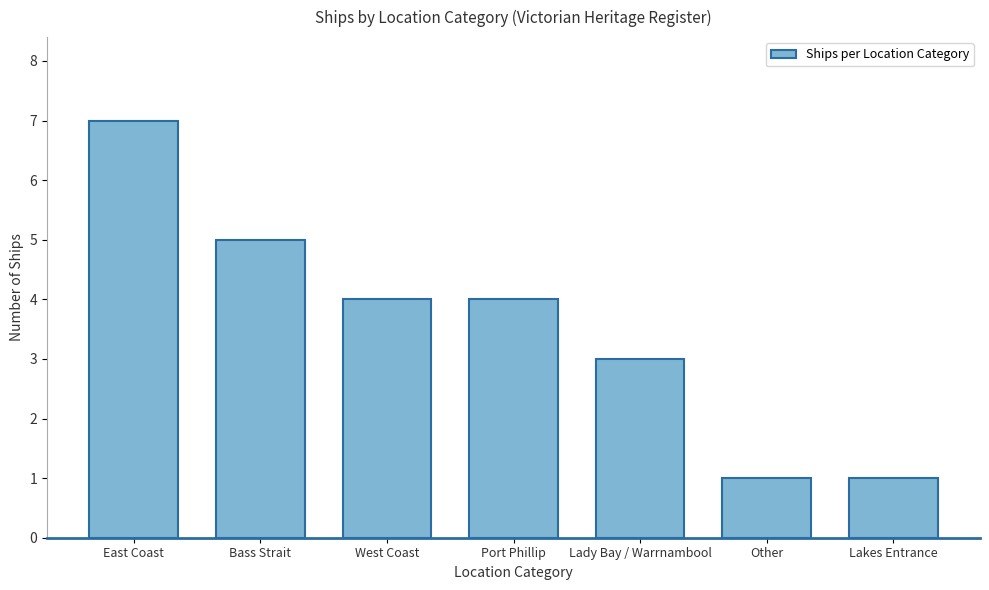

Reading right to left, list all the values displayed in this chart.

1	1	3	4	4	5	7